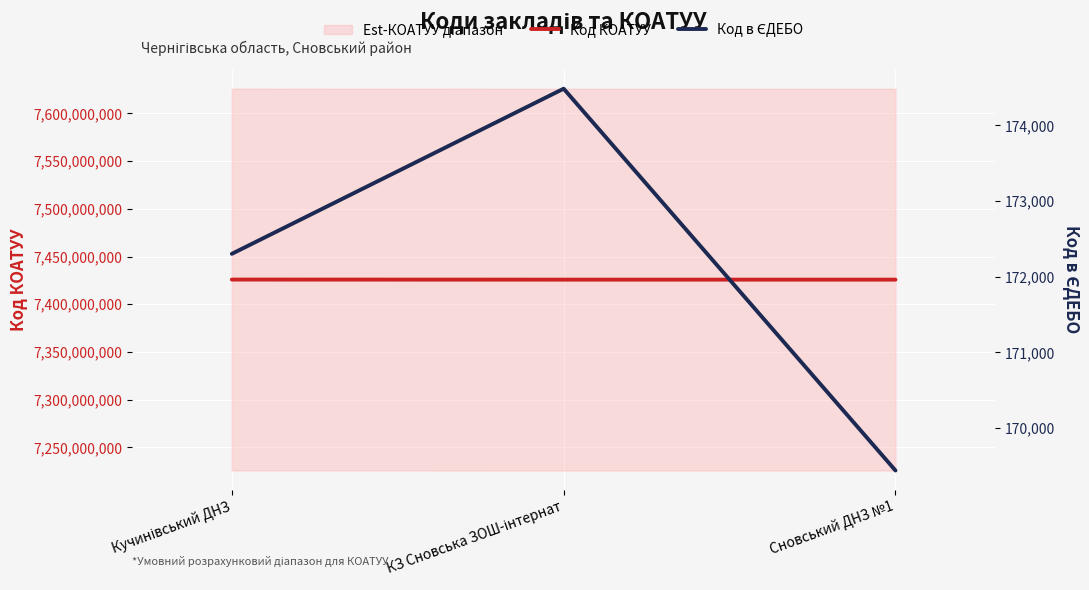

Where is Код КОАТУУ nearest to the value 7425846550?

КЗ Сновська ЗОШ-інтернат